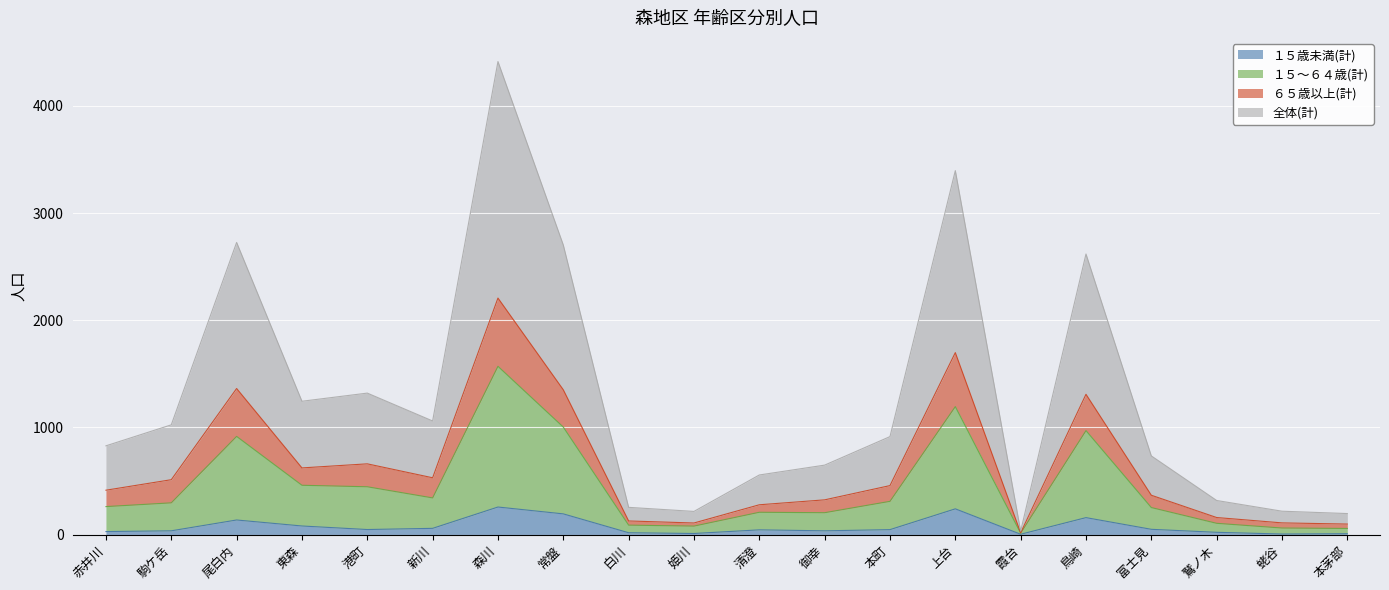

True or false: 全体(計) and １５歳未満(計) cross at least once.

False